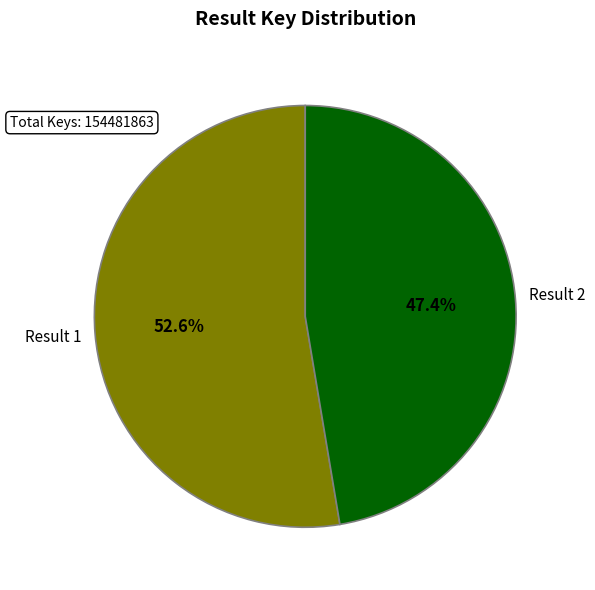

To the nearest percent, what is the difference between the largest and smallest slice percentages?

5%